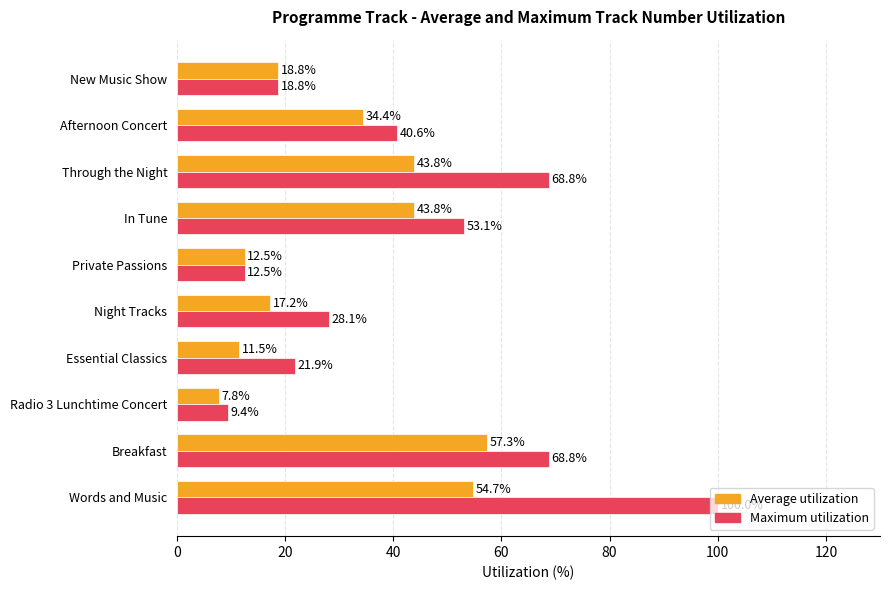

Is it true that Average utilization equals 17.2 at Night Tracks?

True